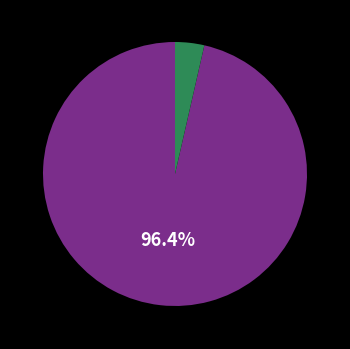

How many segments does this pie chart have?

2